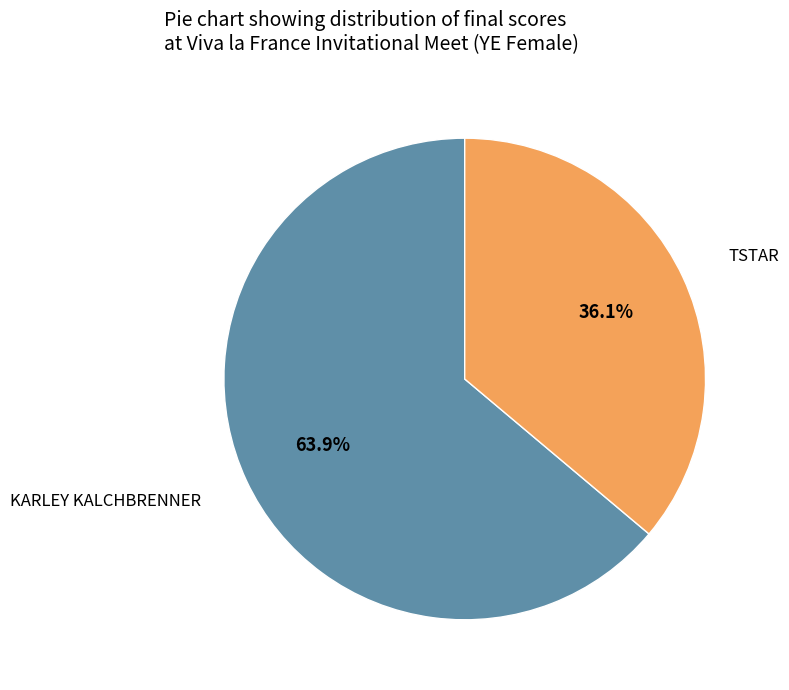

How many slices are in this pie chart?

2